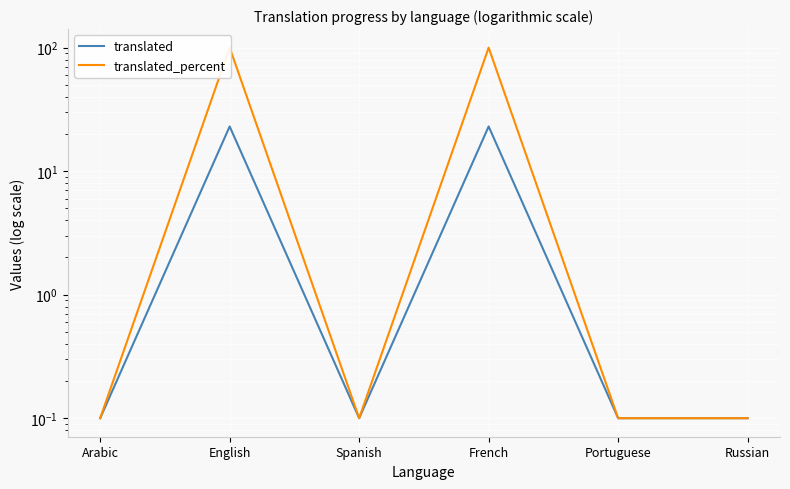

What is the value of the translated point at the 4th from the left?

23.0